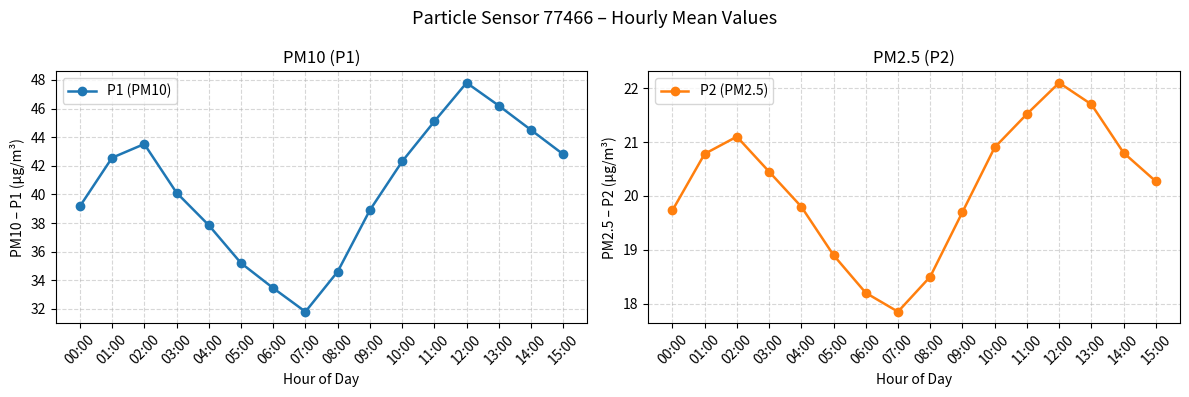

What is the highest value of the P1 (PM10) series?

47.8